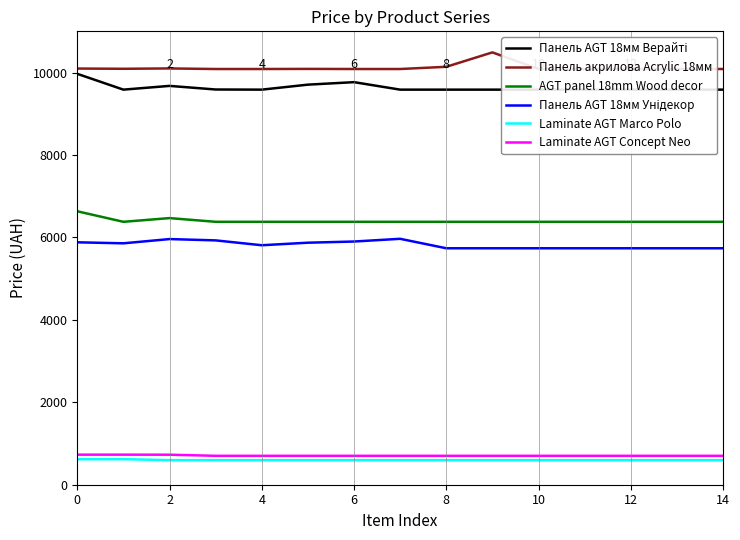

What is the difference between the maximum and minimum values in the Laminate AGT Concept Neo series?

28.1